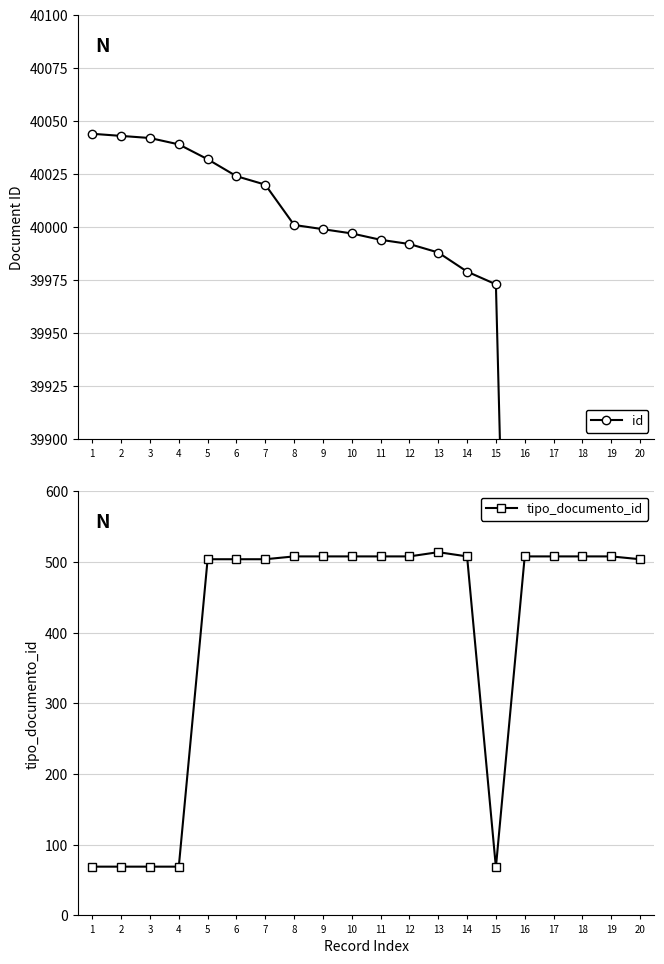

List the series in order of their peak value, lowest first.

tipo_documento_id, id